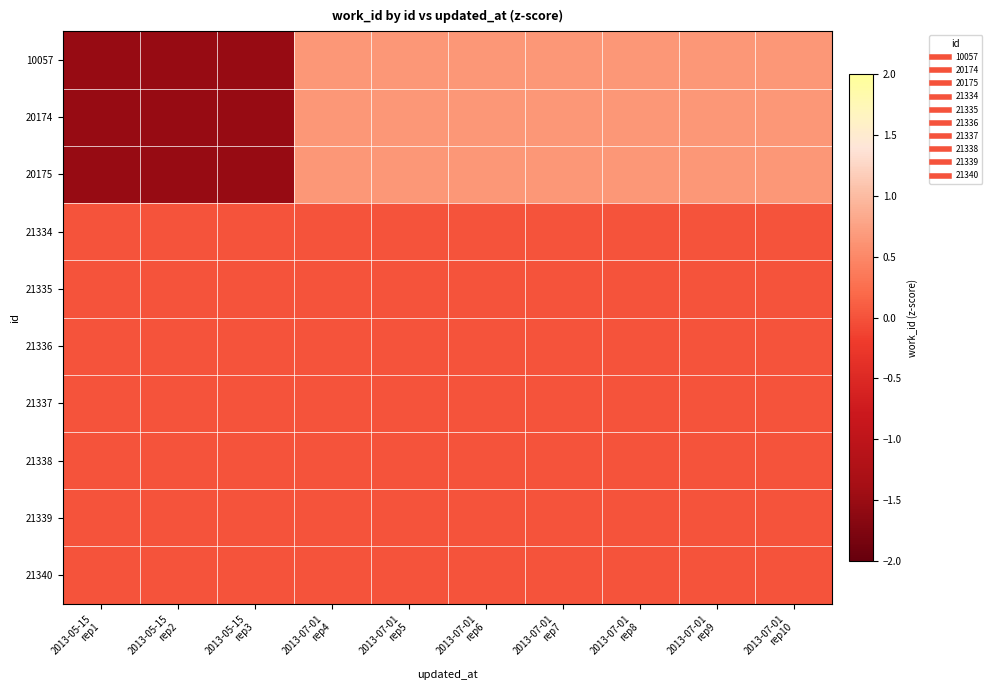

Reading left to right, extract all data points from this chart.

10057: 2013-05-15
rep1=-1.5	2013-05-15
rep2=-1.5	2013-05-15
rep3=-1.5	2013-07-01
rep4=0.7	2013-07-01
rep5=0.7	2013-07-01
rep6=0.7	2013-07-01
rep7=0.7	2013-07-01
rep8=0.7	2013-07-01
rep9=0.7	2013-07-01
rep10=0.7
20174: 2013-05-15
rep1=-1.5	2013-05-15
rep2=-1.5	2013-05-15
rep3=-1.5	2013-07-01
rep4=0.7	2013-07-01
rep5=0.7	2013-07-01
rep6=0.7	2013-07-01
rep7=0.7	2013-07-01
rep8=0.7	2013-07-01
rep9=0.7	2013-07-01
rep10=0.7
20175: 2013-05-15
rep1=-1.5	2013-05-15
rep2=-1.5	2013-05-15
rep3=-1.5	2013-07-01
rep4=0.7	2013-07-01
rep5=0.7	2013-07-01
rep6=0.7	2013-07-01
rep7=0.7	2013-07-01
rep8=0.7	2013-07-01
rep9=0.7	2013-07-01
rep10=0.7
21334: 2013-05-15
rep1=0.0	2013-05-15
rep2=0.0	2013-05-15
rep3=0.0	2013-07-01
rep4=0.0	2013-07-01
rep5=0.0	2013-07-01
rep6=0.0	2013-07-01
rep7=0.0	2013-07-01
rep8=0.0	2013-07-01
rep9=0.0	2013-07-01
rep10=0.0
21335: 2013-05-15
rep1=0.0	2013-05-15
rep2=0.0	2013-05-15
rep3=0.0	2013-07-01
rep4=0.0	2013-07-01
rep5=0.0	2013-07-01
rep6=0.0	2013-07-01
rep7=0.0	2013-07-01
rep8=0.0	2013-07-01
rep9=0.0	2013-07-01
rep10=0.0
21336: 2013-05-15
rep1=0.0	2013-05-15
rep2=0.0	2013-05-15
rep3=0.0	2013-07-01
rep4=0.0	2013-07-01
rep5=0.0	2013-07-01
rep6=0.0	2013-07-01
rep7=0.0	2013-07-01
rep8=0.0	2013-07-01
rep9=0.0	2013-07-01
rep10=0.0
21337: 2013-05-15
rep1=0.0	2013-05-15
rep2=0.0	2013-05-15
rep3=0.0	2013-07-01
rep4=0.0	2013-07-01
rep5=0.0	2013-07-01
rep6=0.0	2013-07-01
rep7=0.0	2013-07-01
rep8=0.0	2013-07-01
rep9=0.0	2013-07-01
rep10=0.0
21338: 2013-05-15
rep1=0.0	2013-05-15
rep2=0.0	2013-05-15
rep3=0.0	2013-07-01
rep4=0.0	2013-07-01
rep5=0.0	2013-07-01
rep6=0.0	2013-07-01
rep7=0.0	2013-07-01
rep8=0.0	2013-07-01
rep9=0.0	2013-07-01
rep10=0.0
21339: 2013-05-15
rep1=0.0	2013-05-15
rep2=0.0	2013-05-15
rep3=0.0	2013-07-01
rep4=0.0	2013-07-01
rep5=0.0	2013-07-01
rep6=0.0	2013-07-01
rep7=0.0	2013-07-01
rep8=0.0	2013-07-01
rep9=0.0	2013-07-01
rep10=0.0
21340: 2013-05-15
rep1=0.0	2013-05-15
rep2=0.0	2013-05-15
rep3=0.0	2013-07-01
rep4=0.0	2013-07-01
rep5=0.0	2013-07-01
rep6=0.0	2013-07-01
rep7=0.0	2013-07-01
rep8=0.0	2013-07-01
rep9=0.0	2013-07-01
rep10=0.0